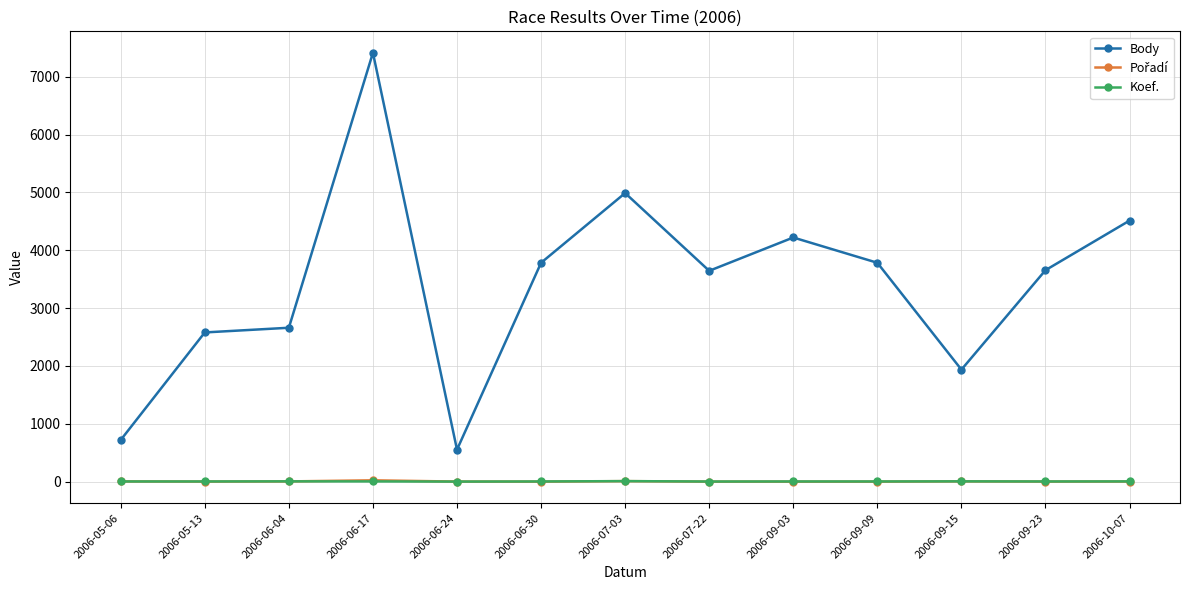

True or false: Koef. has more than 0 interior local peaks.

True